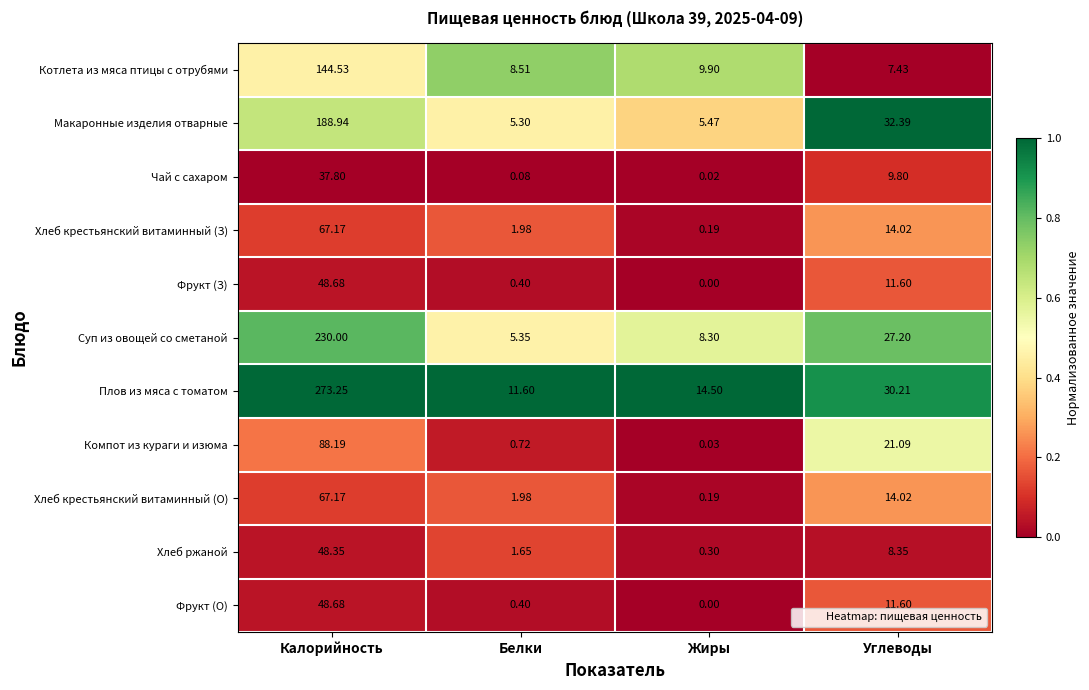

At which category is the sum across all series the highest?

Калорийность